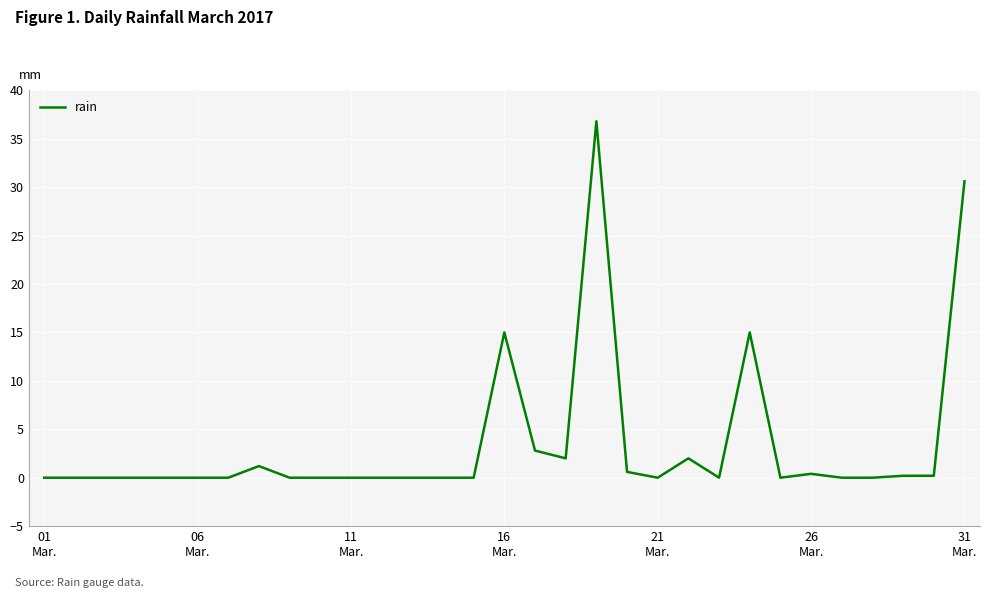

What is the greatest value displayed?

36.8